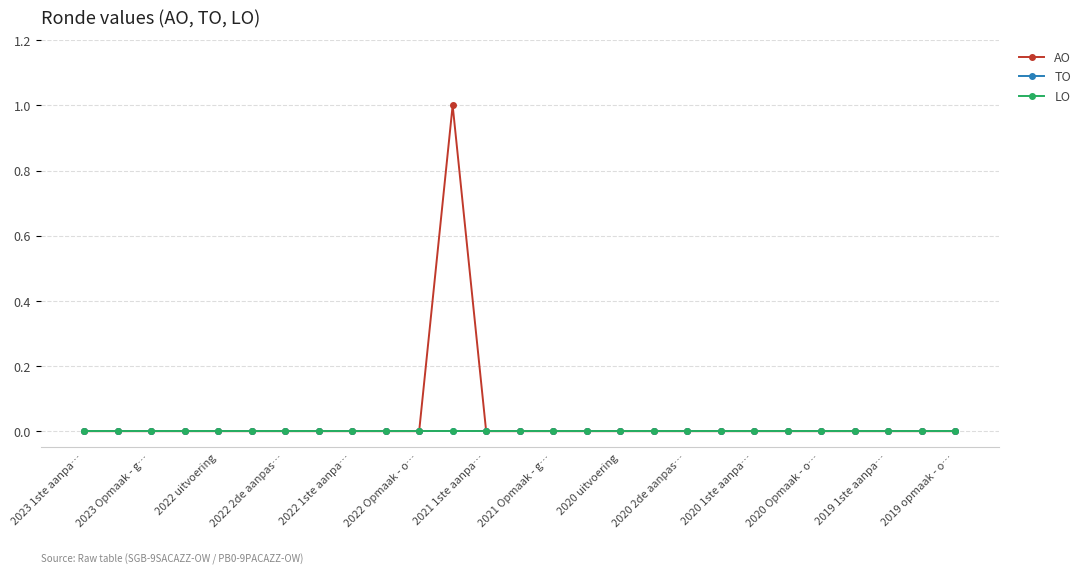

Is this an area chart (filled region under the line)?

No